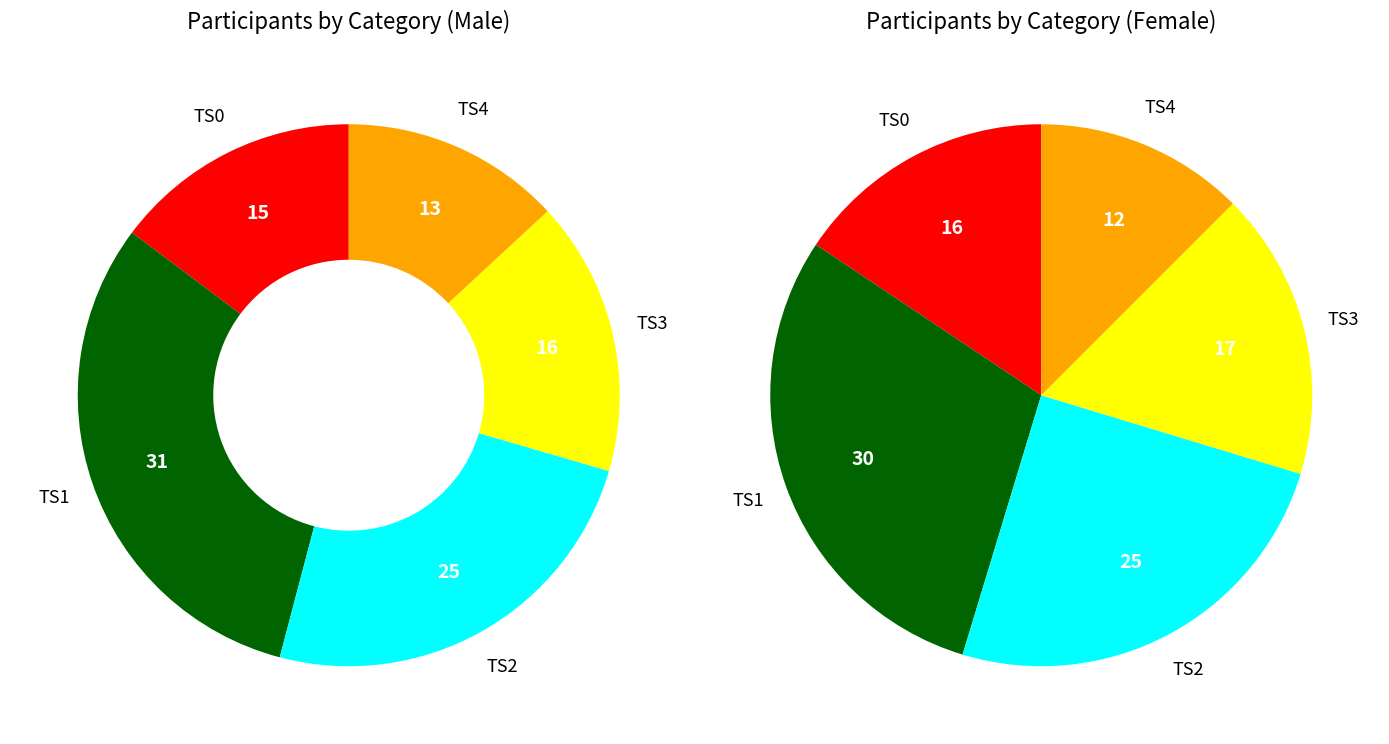

To the nearest percent, what is the difference between the 3 and 4 slice percentages?

5%